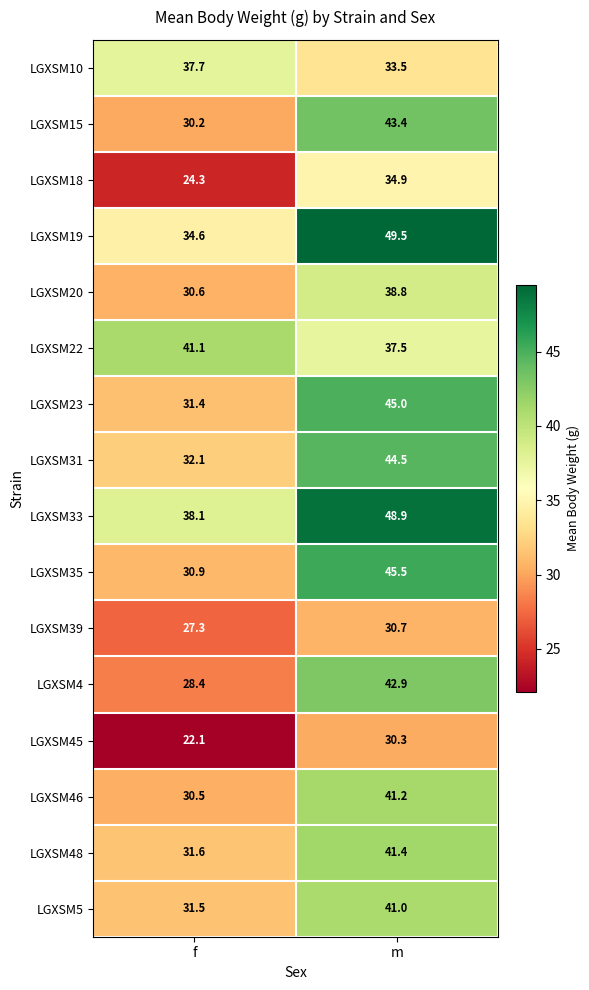

At how many categories does at least one series exceed 46?

1